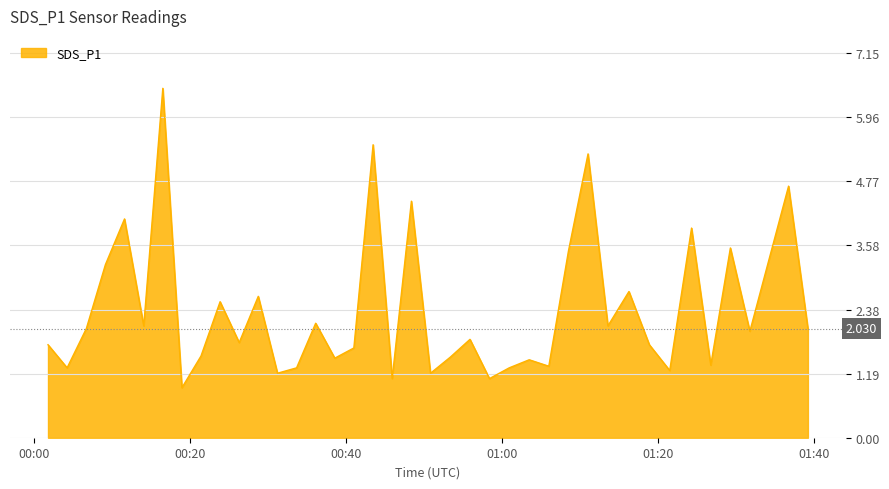

What is the smallest value displayed?

0.9